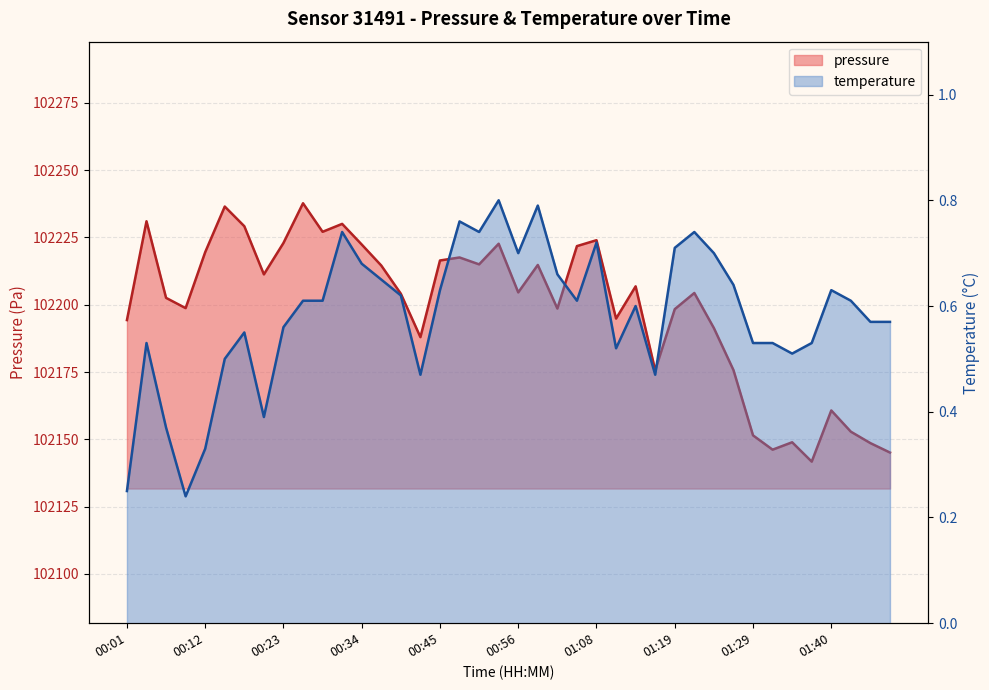

What are all the series names shown in the legend?

pressure, temperature